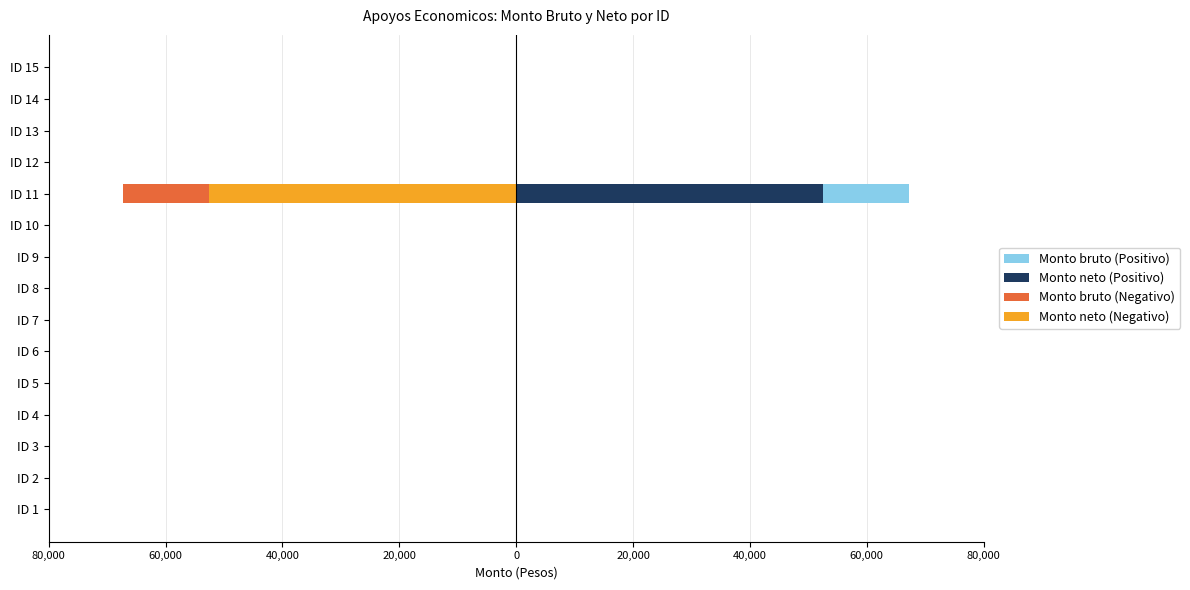

The Monto bruto (Negativo) series shows 0.0 at ID 10. True or false?

True